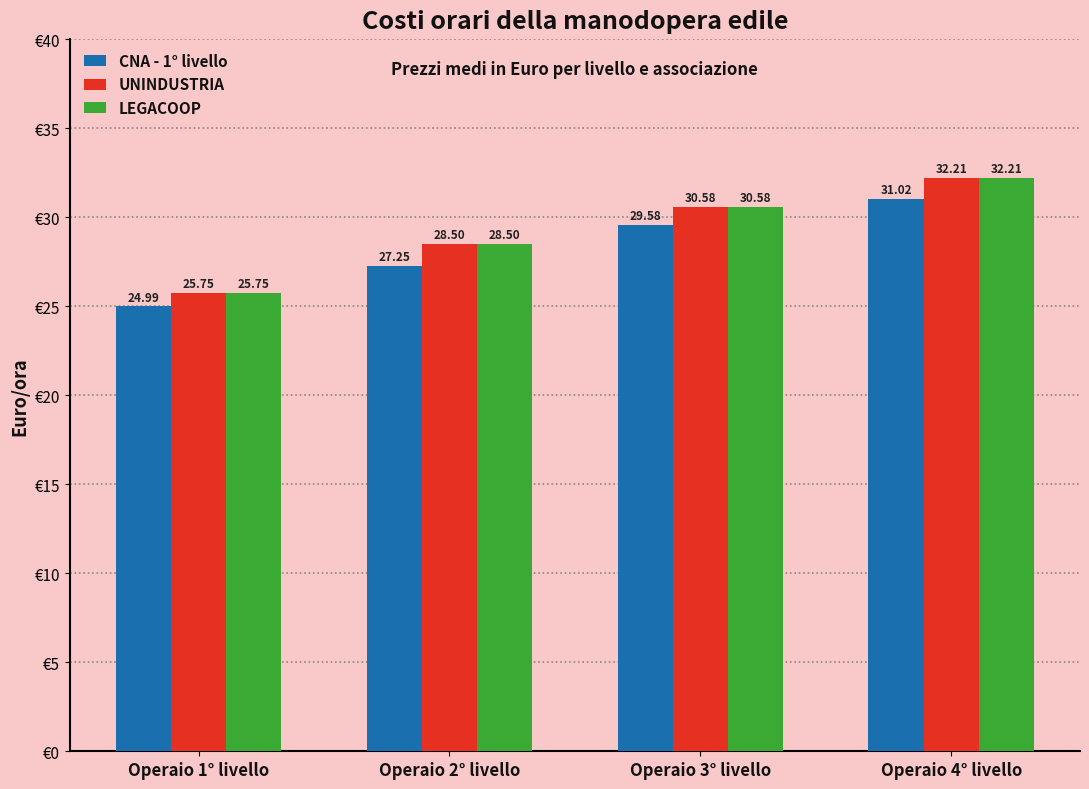

List the labels in order of UNINDUSTRIA value, largest first.

Operaio 4° livello, Operaio 3° livello, Operaio 2° livello, Operaio 1° livello